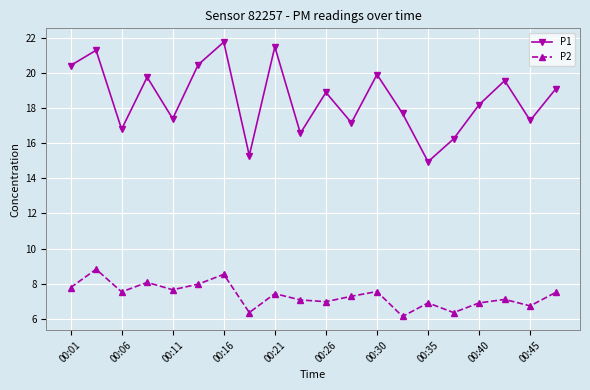

What is the maximum value shown in the chart?

21.8